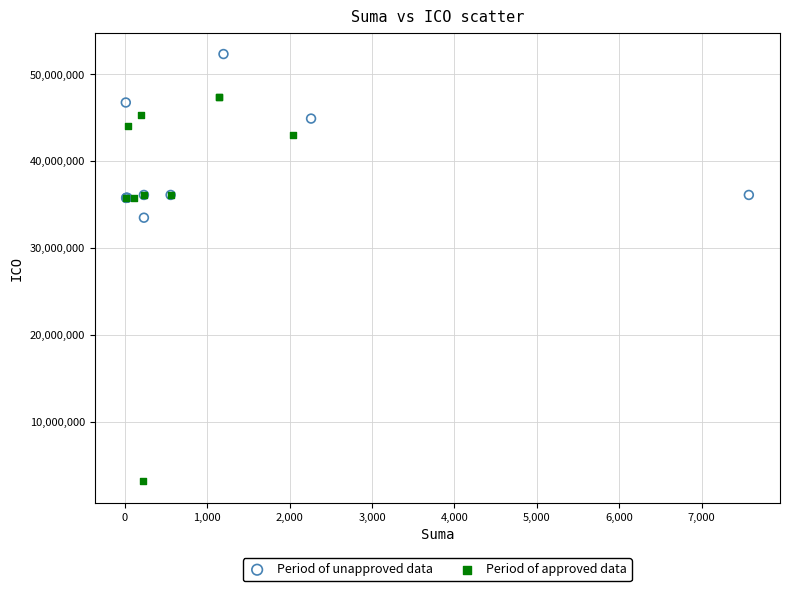

Which series reaches the maximum Y coordinate?

Period of unapproved data